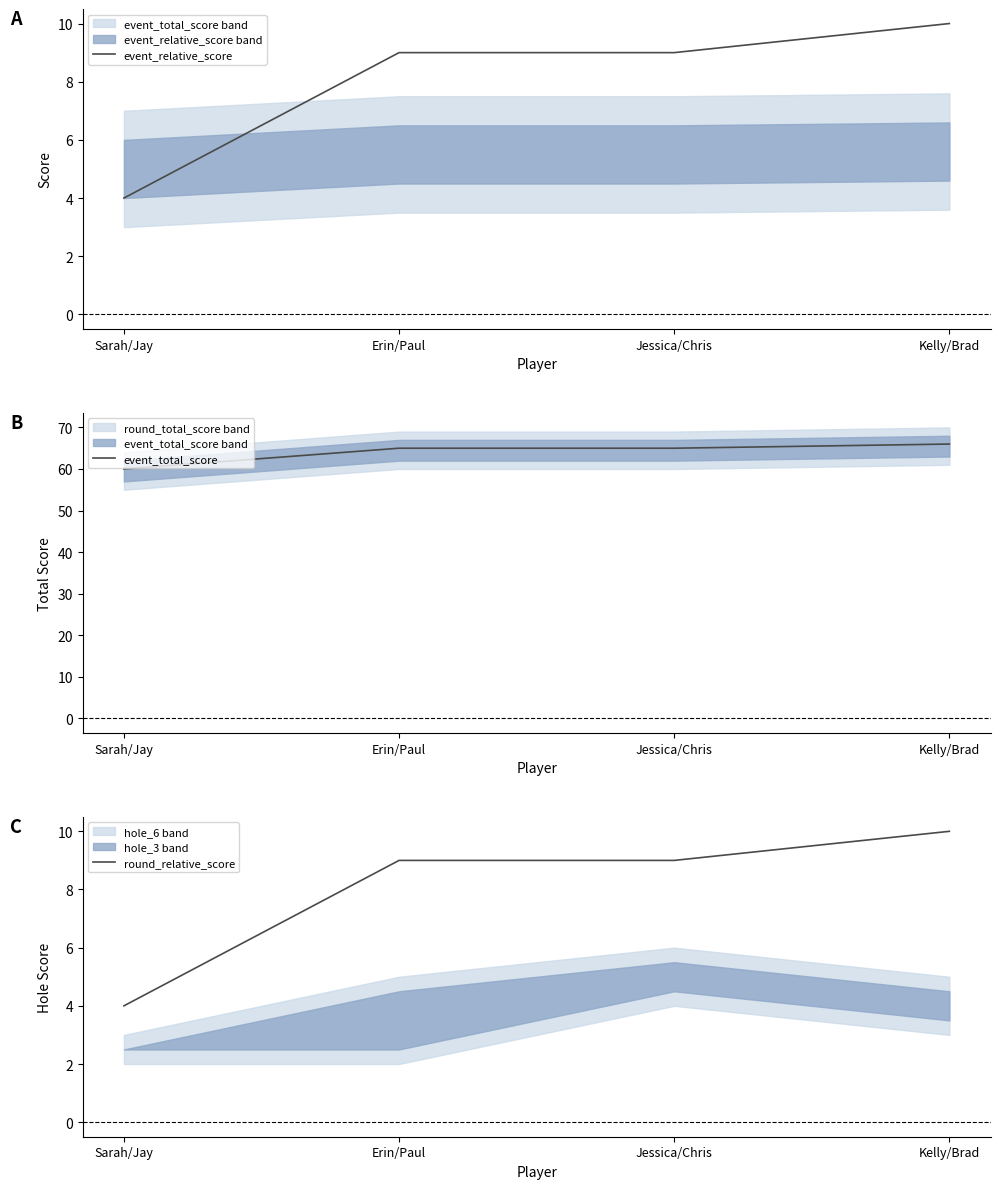

How many lines are shown in the chart?

3